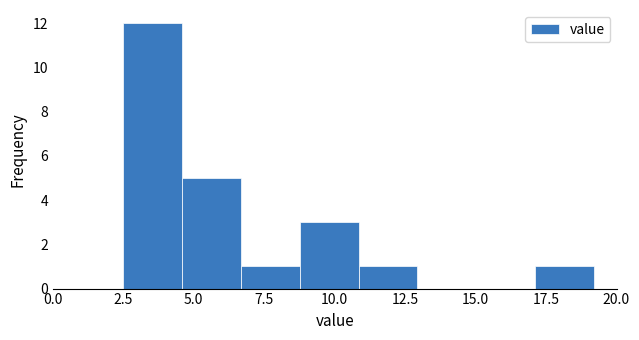

Which range on the x-axis has the tallest bar?

2.5 to 4.5